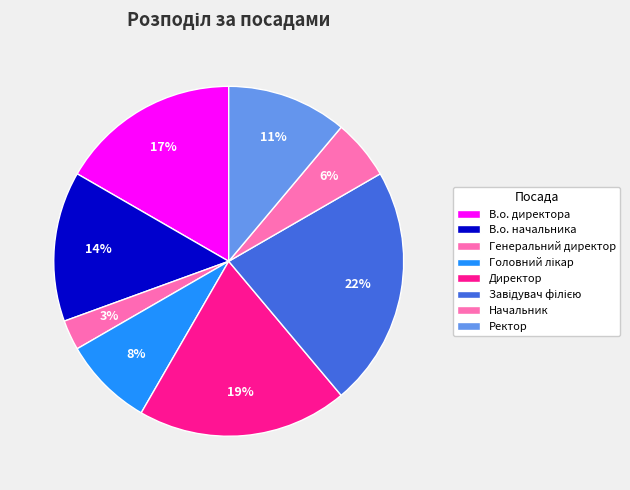

How much of the chart is everything except Завідувач філією?

77.8%